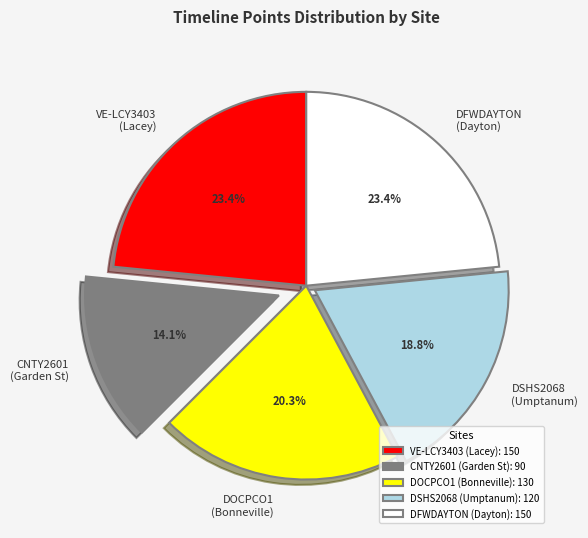

What percentage is NOT represented by CNTY2601 (Garden St)?

85.9%